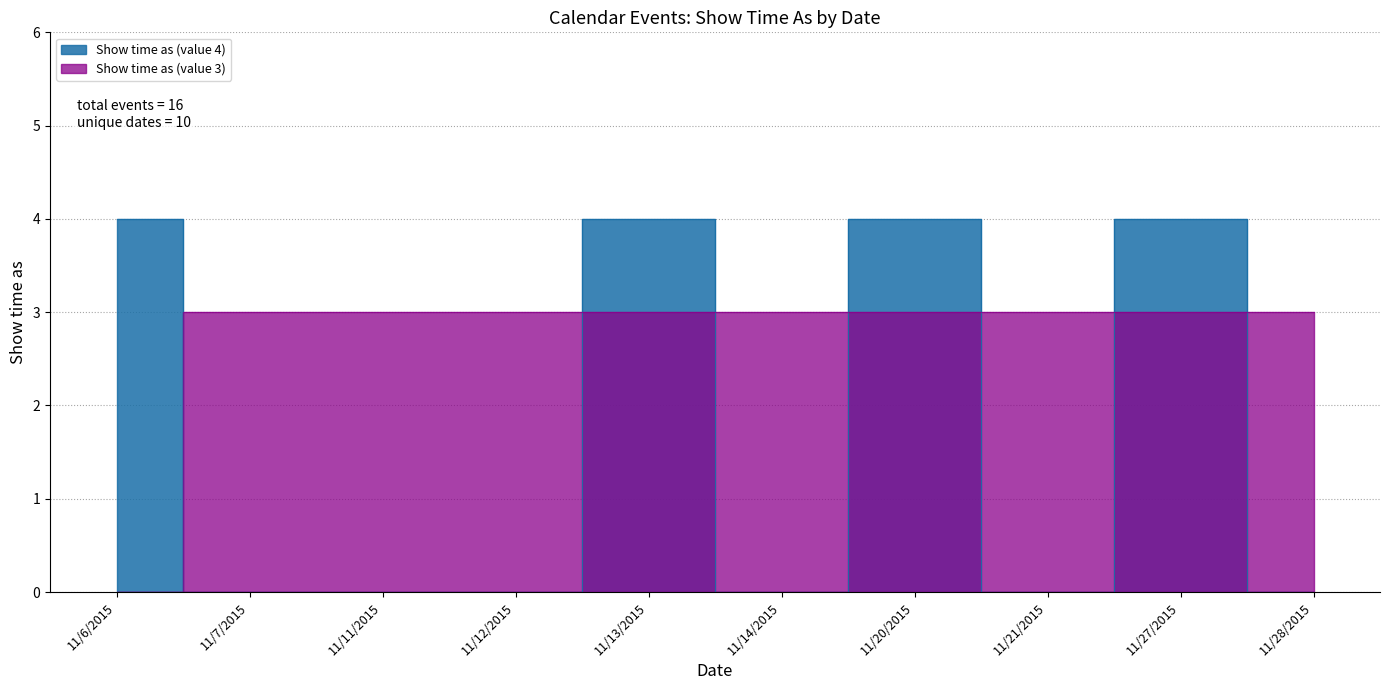

What is the average value of the Show time as (value 3) series?

3